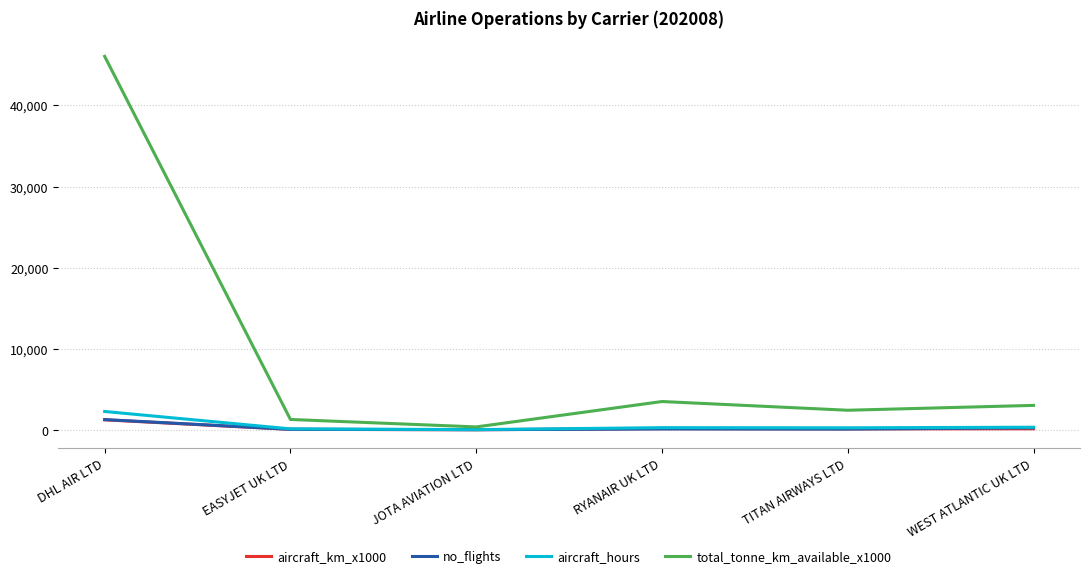

Which series has the widest spread of values?

total_tonne_km_available_x1000